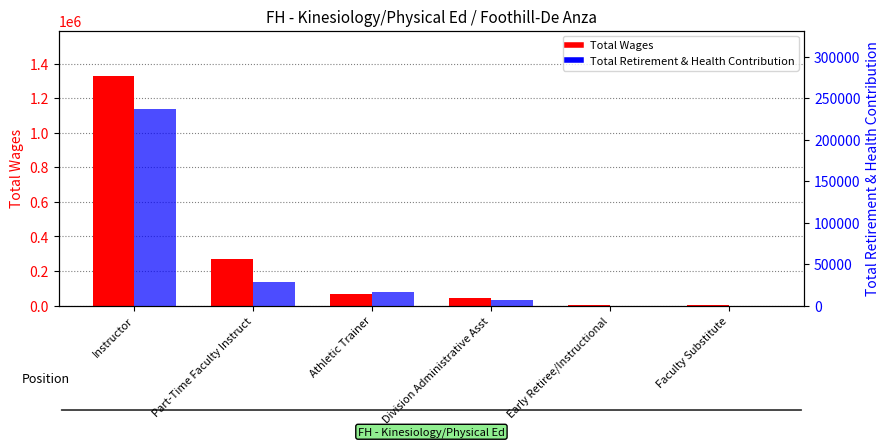

Read the Total Wages value at Division Administrative Asst, to the nearest 10.

41460